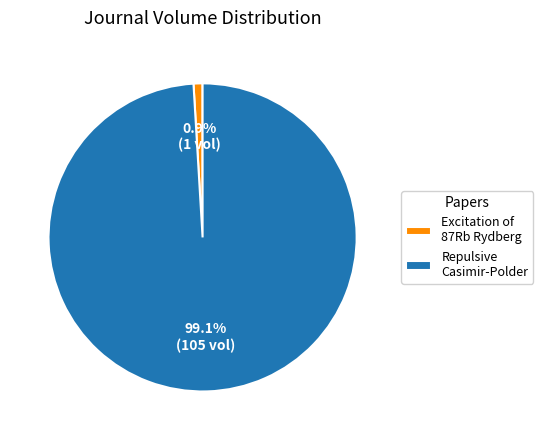

How many segments does this pie chart have?

2